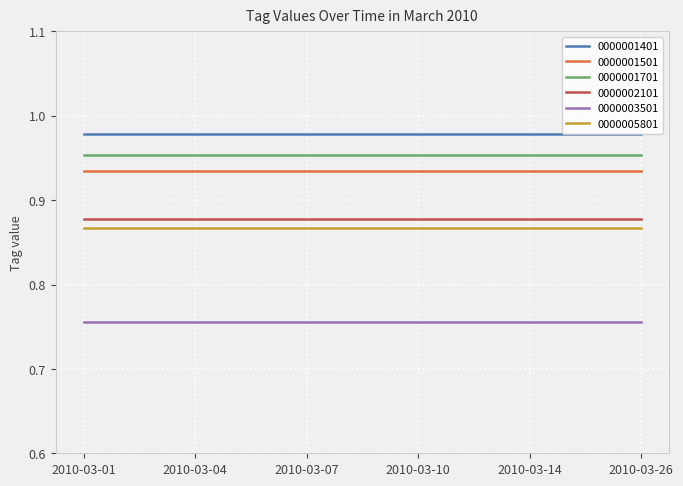

The value of 0000003501 at 2010-03-26 is 0.2. True or false?

False